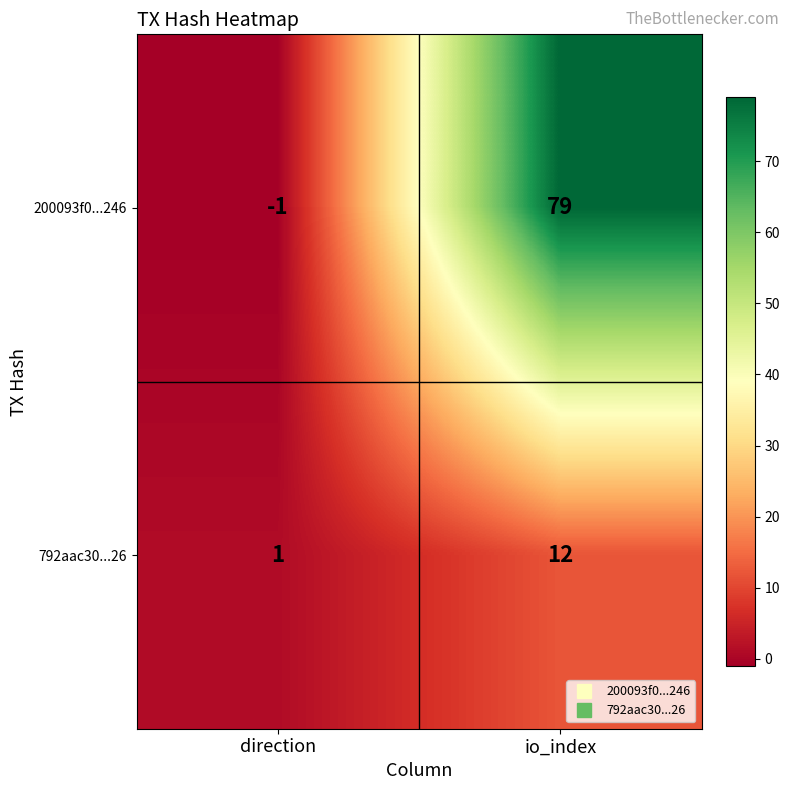

What is the approximate value of 200093f0...246 at io_index, to the nearest 10?

80